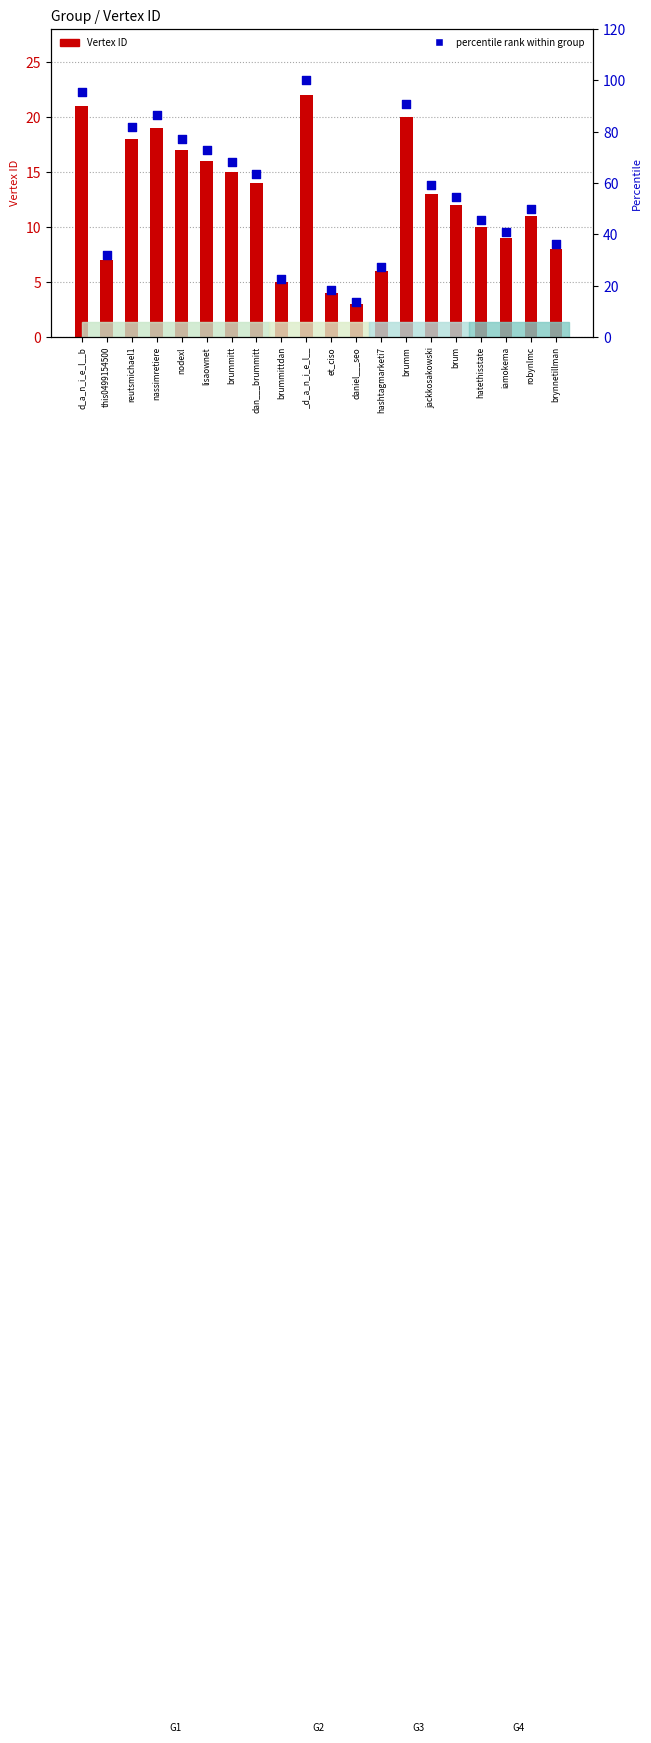

Which series has the largest total across all categories?

percentile rank within group